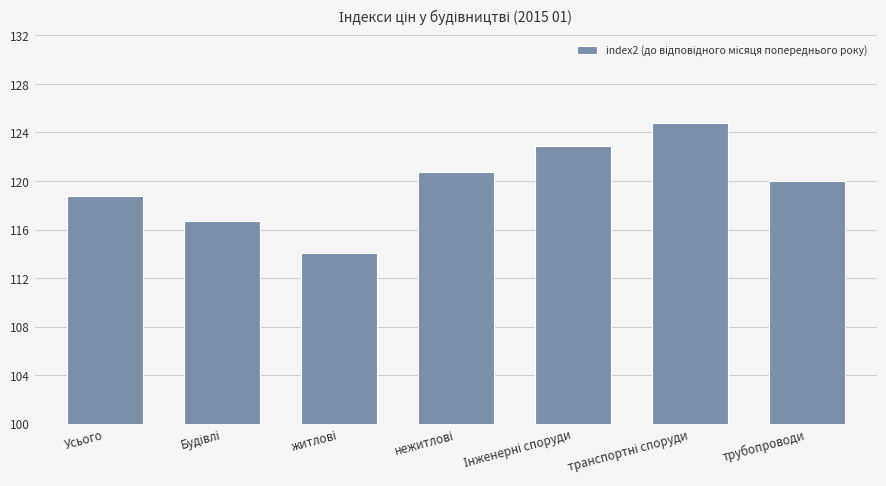

Reading left to right, extract all data points from this chart.

118.8	116.7	114.1	120.7	122.9	124.8	120.0